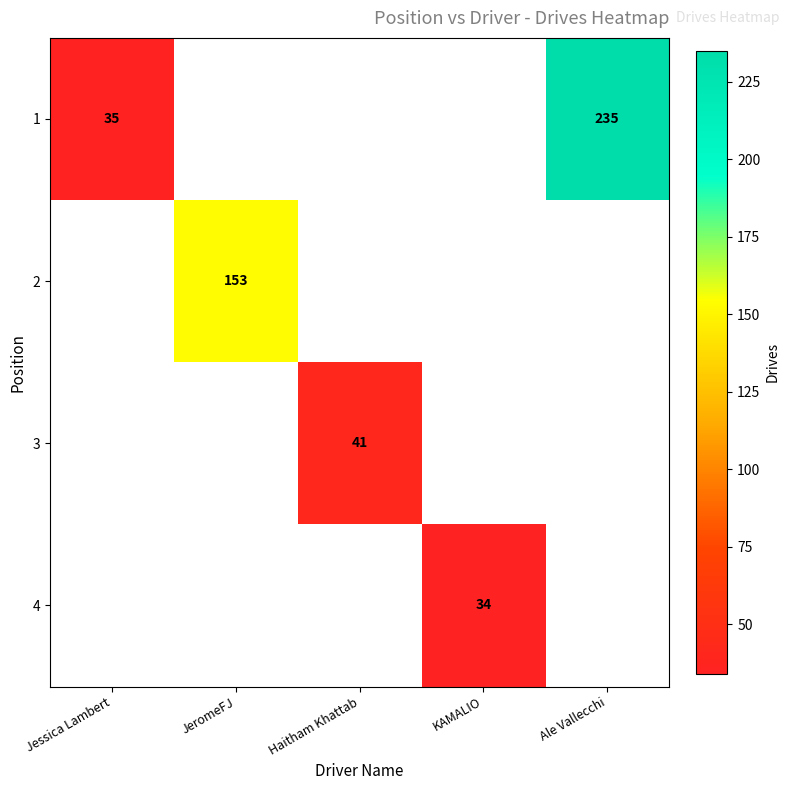

At how many categories does at least one series exceed 159?

1